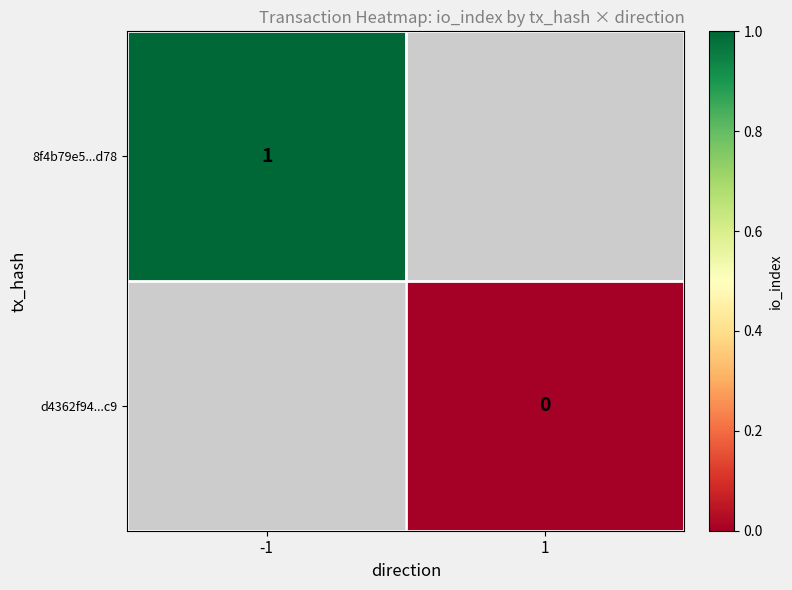

Is the value of d4362f94...c9 at 1 greater than the value of 8f4b79e5...d78 at -1?

No